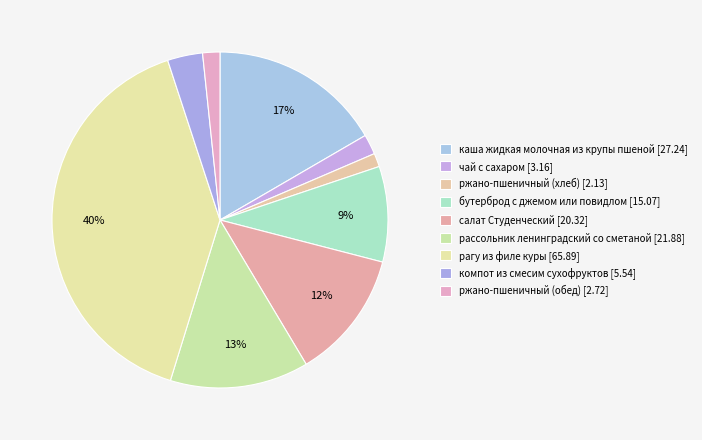

Is there a majority slice in this chart?

No